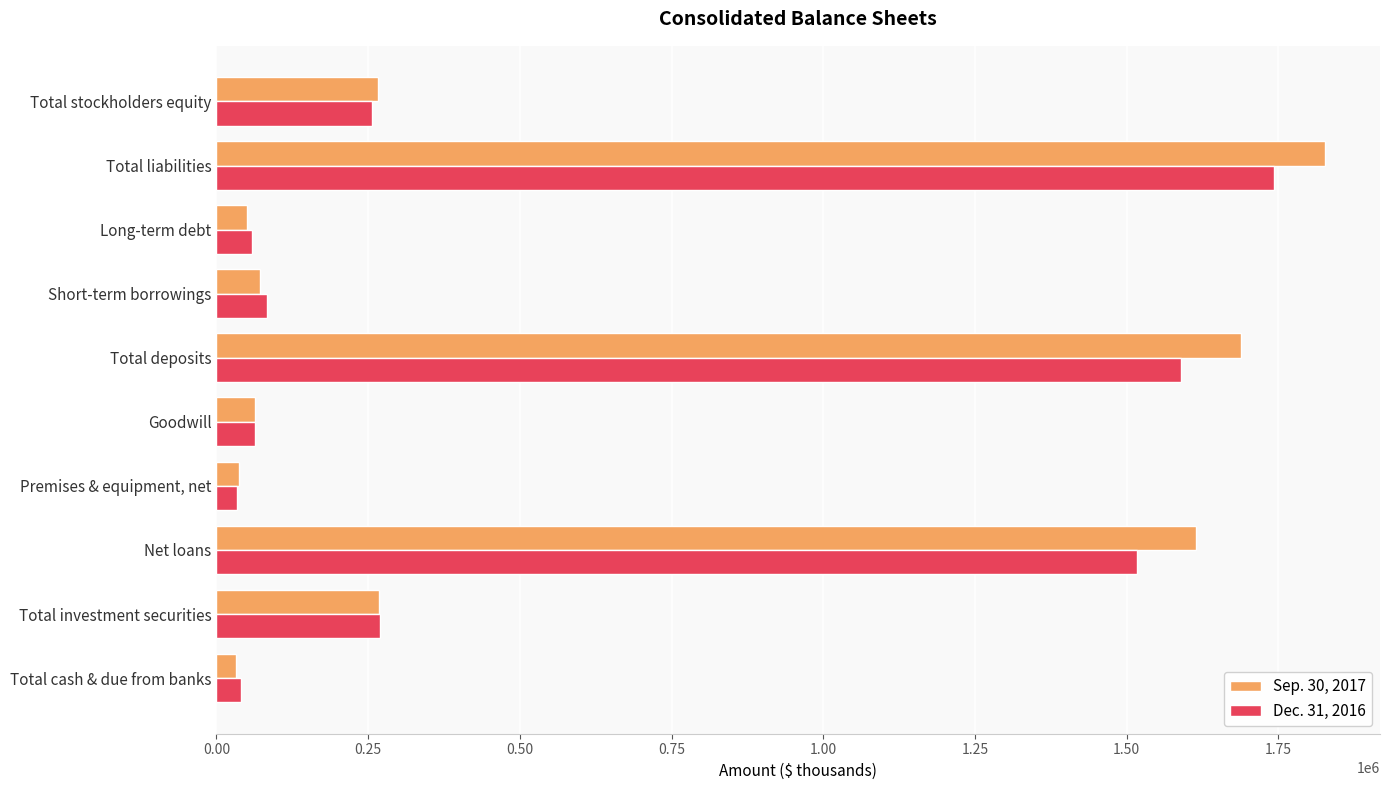

List the series in order of their overall mean, lowest first.

Dec. 31, 2016, Sep. 30, 2017